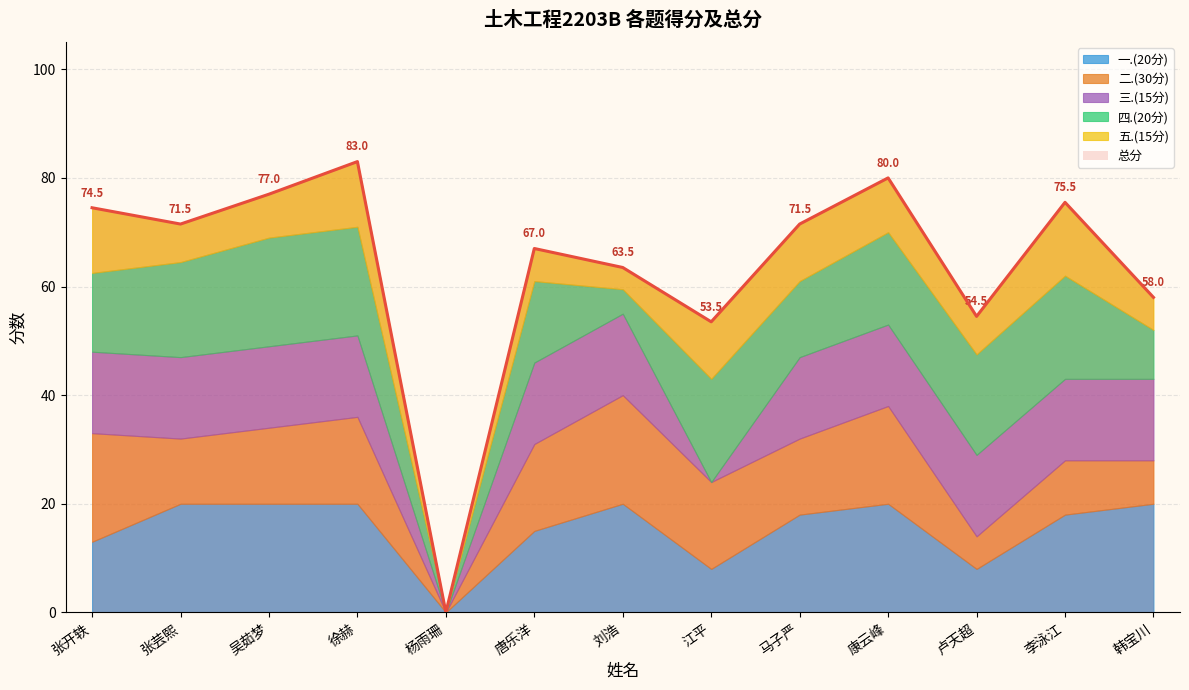

What is the difference between the 总分 values at 张芸熙 and 张开轶?

3.0